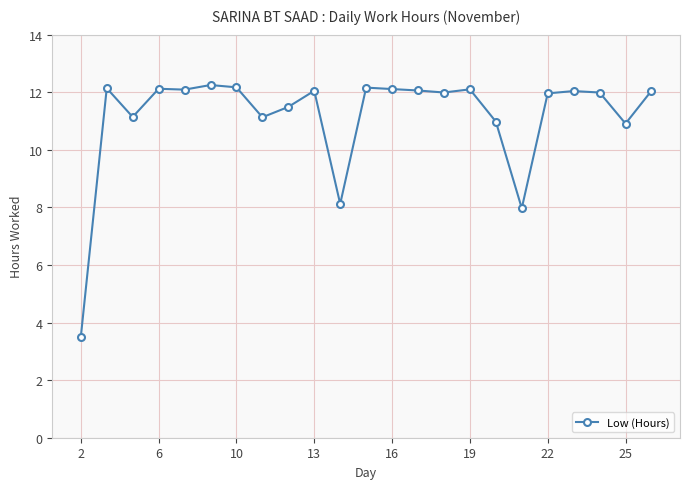

How many series are shown in this chart?

1